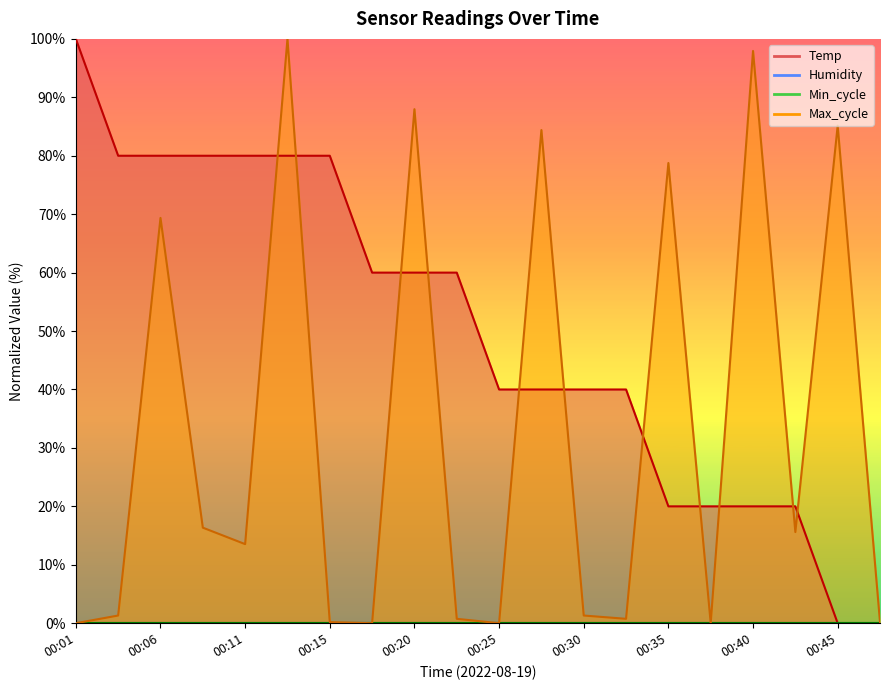

Where is Max_cycle nearest to the value 50?

00:06